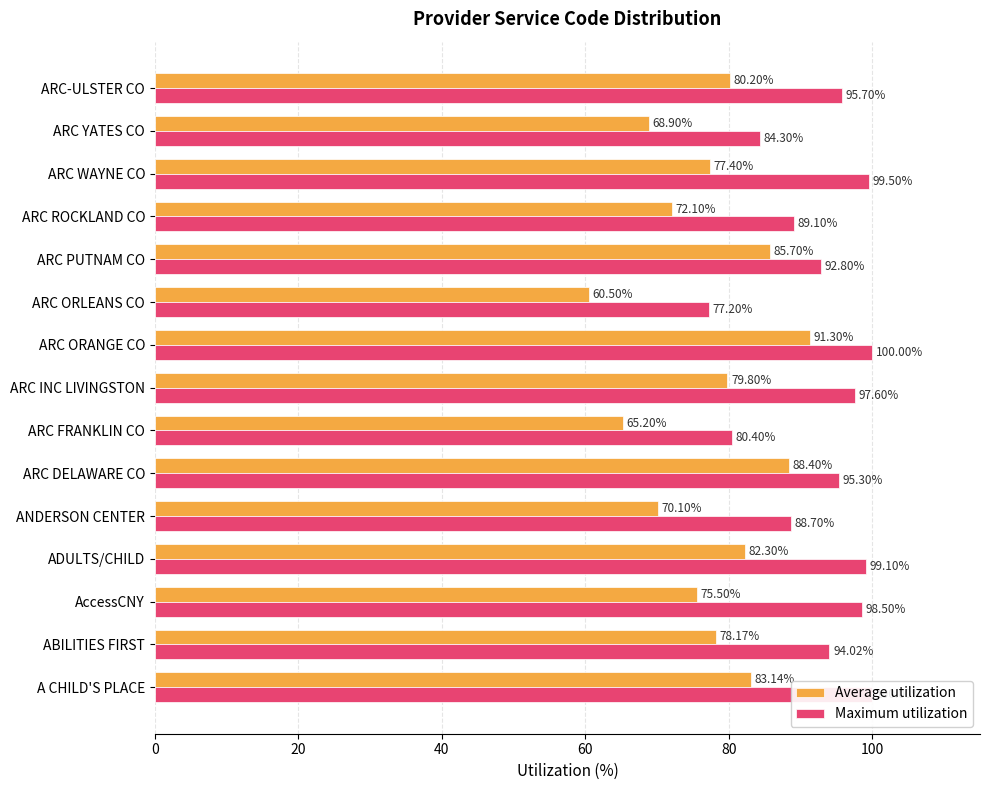

Rank the series by their average value, from lowest to highest.

Average utilization, Maximum utilization